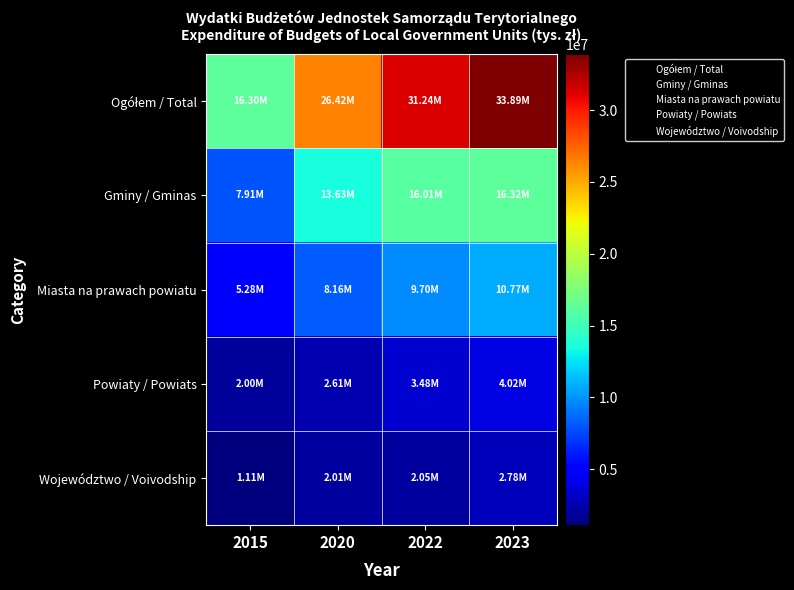

Which has a higher value, 2023 or 2015?

2023